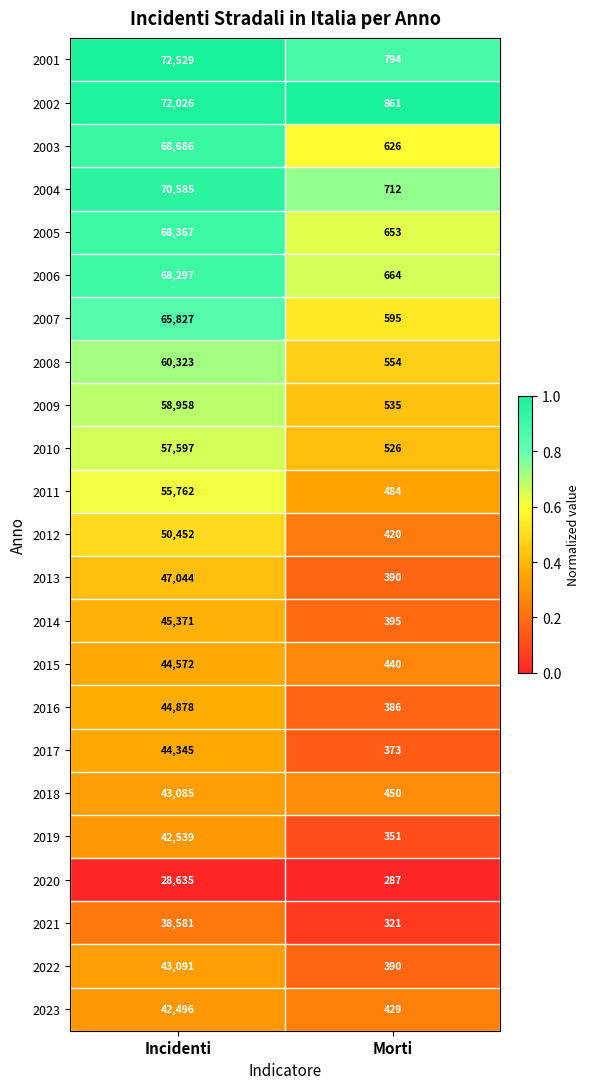

Which series has the widest spread of values?

2001